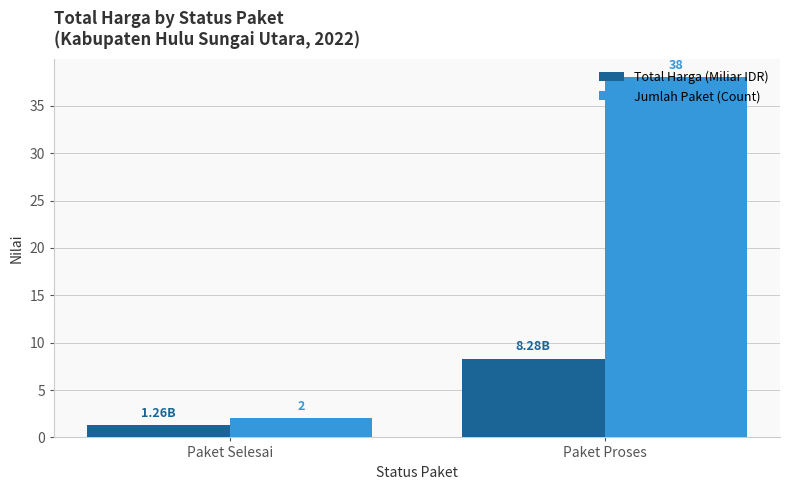

List the labels in order of Jumlah Paket (Count) value, largest first.

Paket Proses, Paket Selesai